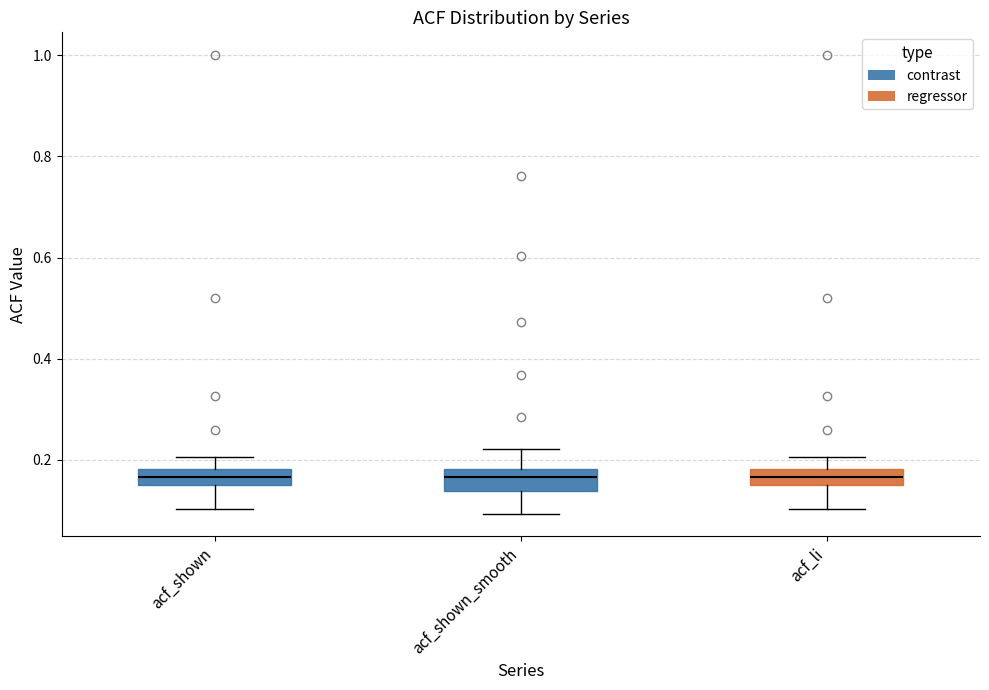

Reading left to right, transcribe this box plot: for each box, give where its median line is, the range the box spans, and where its two whiskers end, as read against the y-axis. The values are not printed on the chart, so give them approximately, as read against the axis.

acf_shown: median 0.16 (inside the box), box 0.16 to 0.18, whiskers 0.10 to 0.20
acf_shown_smooth: median 0.16, box 0.14 to 0.18, whiskers 0.10 to 0.22
acf_li: median 0.16 (inside the box), box 0.16 to 0.18, whiskers 0.10 to 0.20